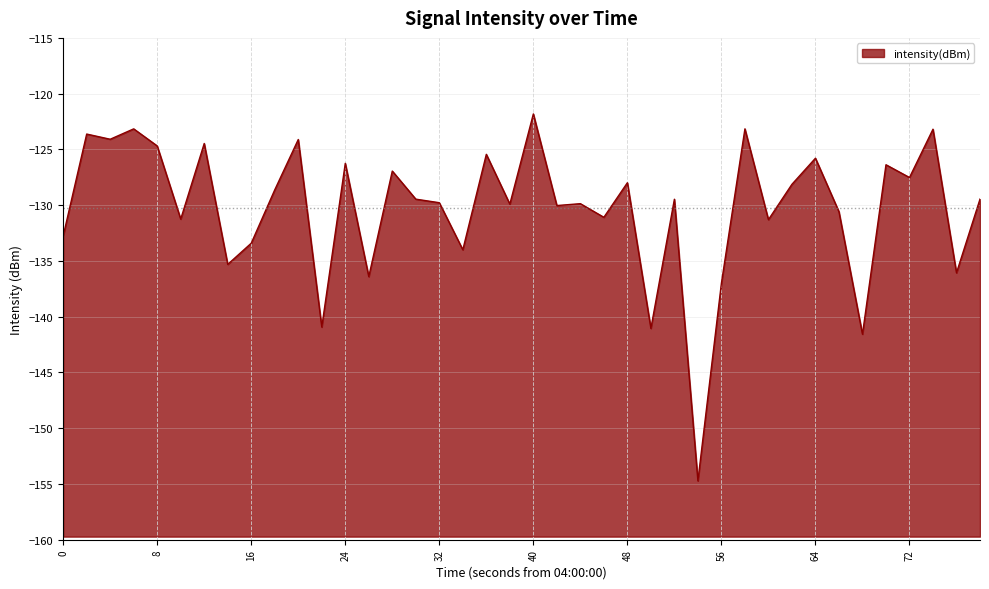

What is the minimum value shown in the chart?

-154.7